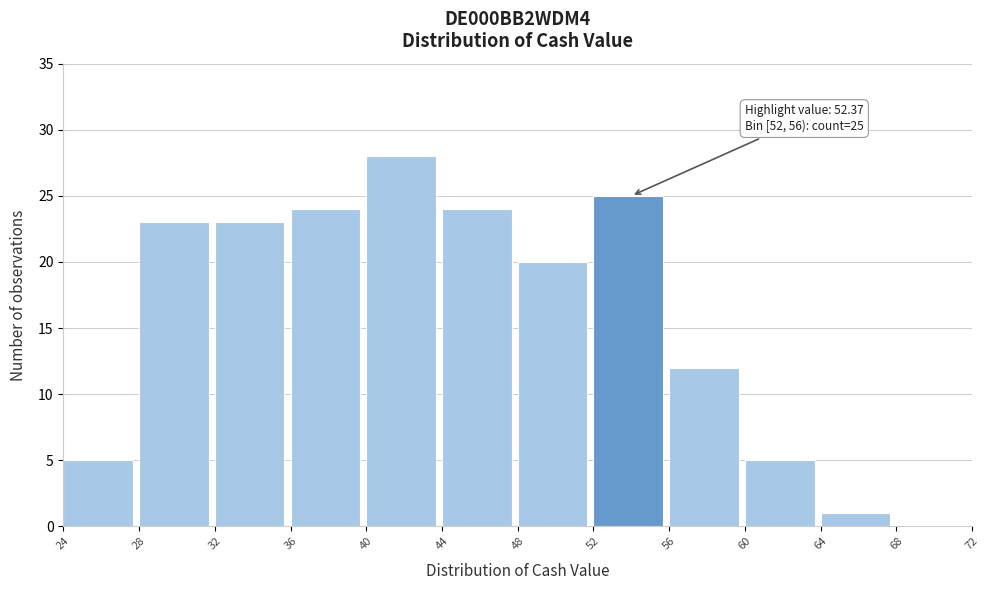

Over which range of the x-axis is the bar tallest?

40 to 44